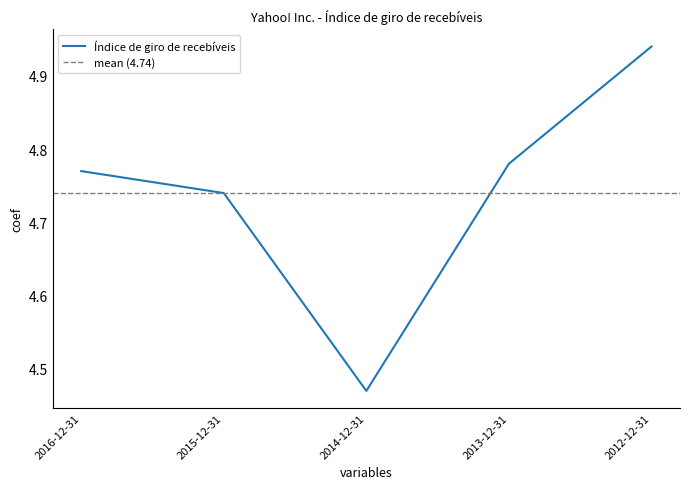

List the labels in order of value, smallest first.

2014-12-31, 2015-12-31, 2016-12-31, 2013-12-31, 2012-12-31